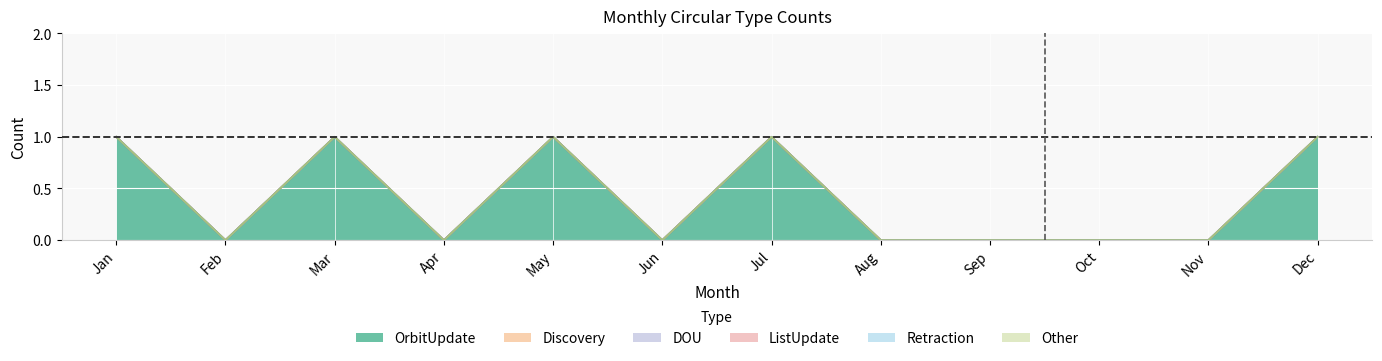

The value of Discovery at Aug is 0. True or false?

True